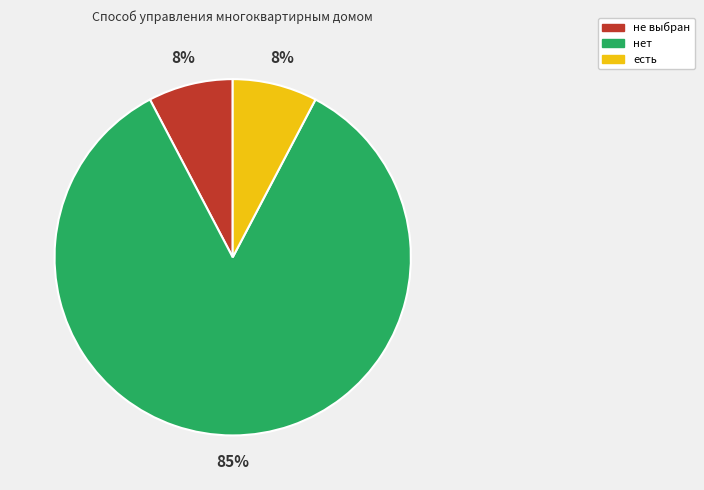

Which category has the biggest portion of the pie?

нет